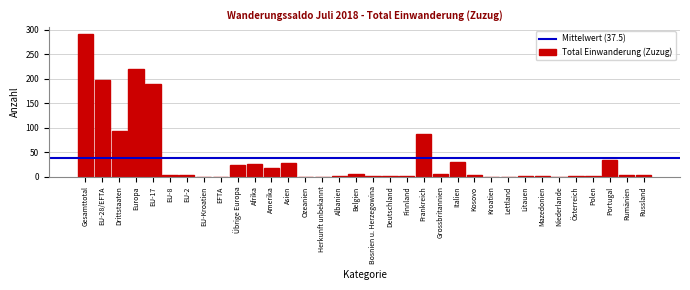

What is the sum of the values at Afrika and Übrige Europa?

48